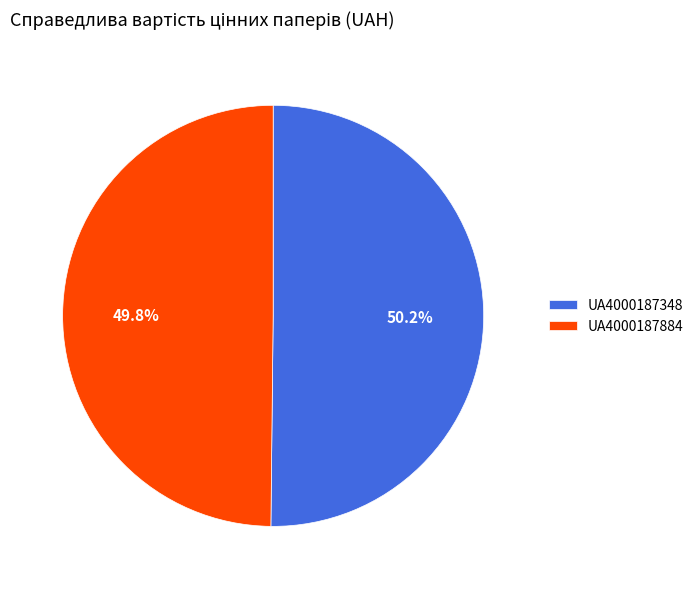

What percentage is the UA4000187348 slice, to the nearest percent?

50%